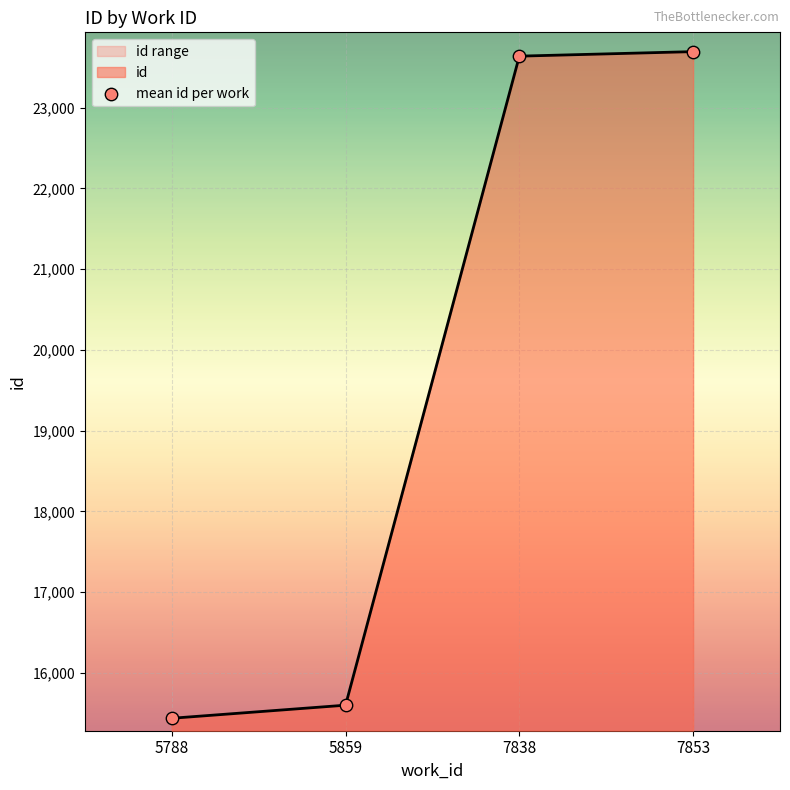

What is the change in value from 5788 to 7838?

+8202